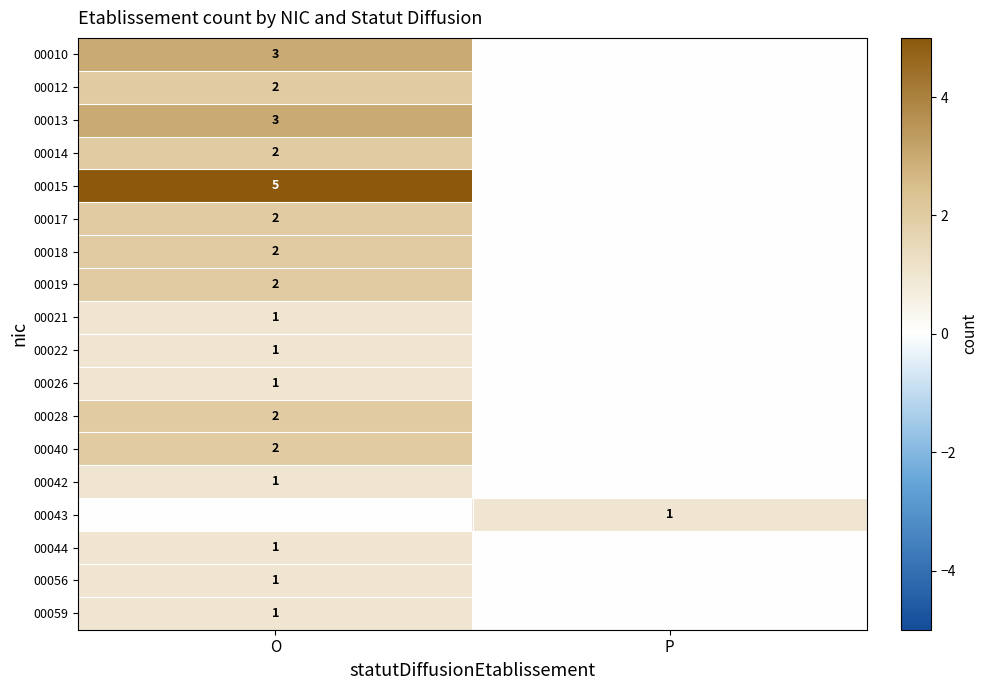

True or false: 00043 has a value of 1 at P.

True